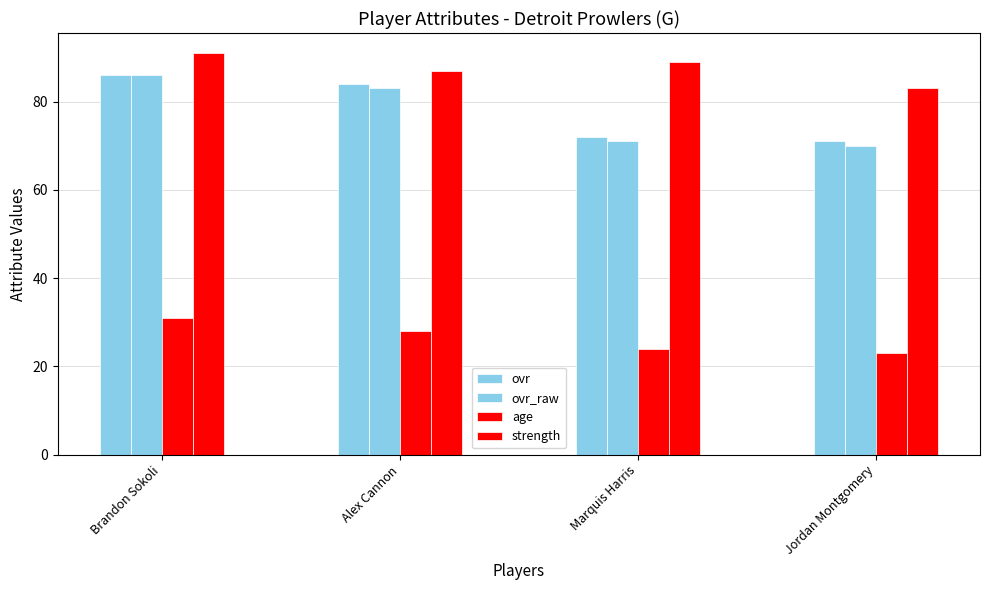

How many data points does each series have?

4